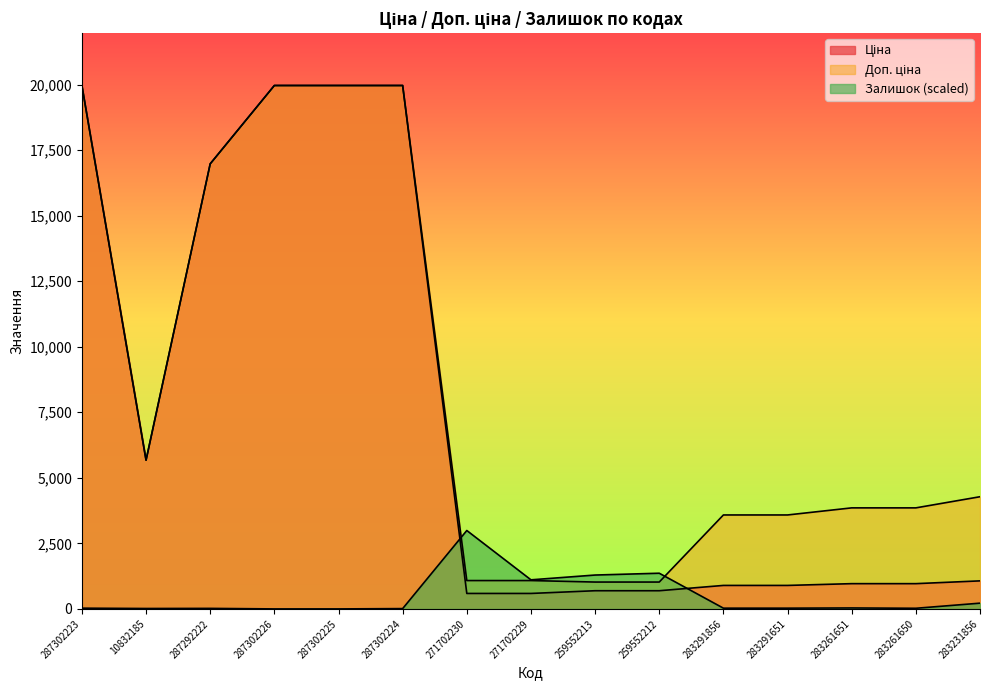

What is the label of the 4th point from the left?

287302226